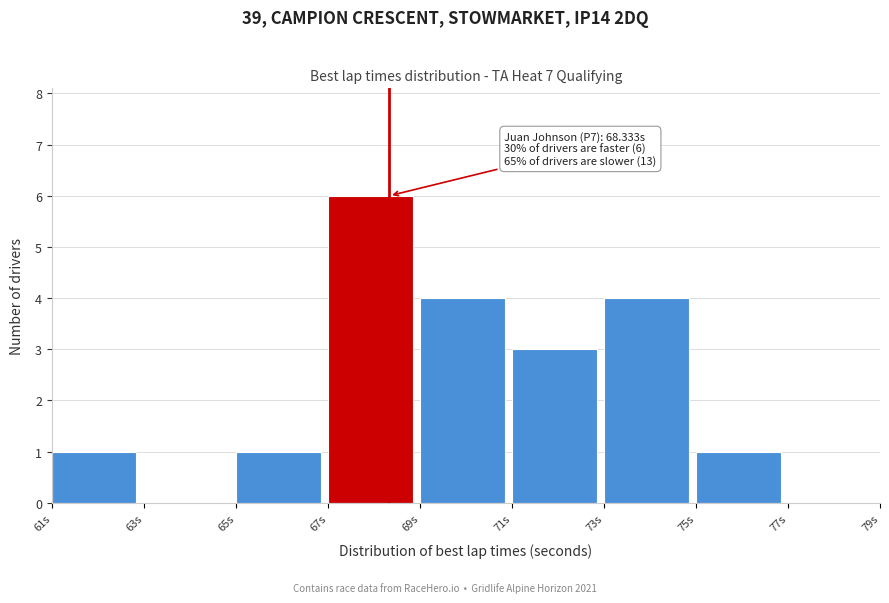

Over which range of the x-axis is the bar tallest?

67 to 69